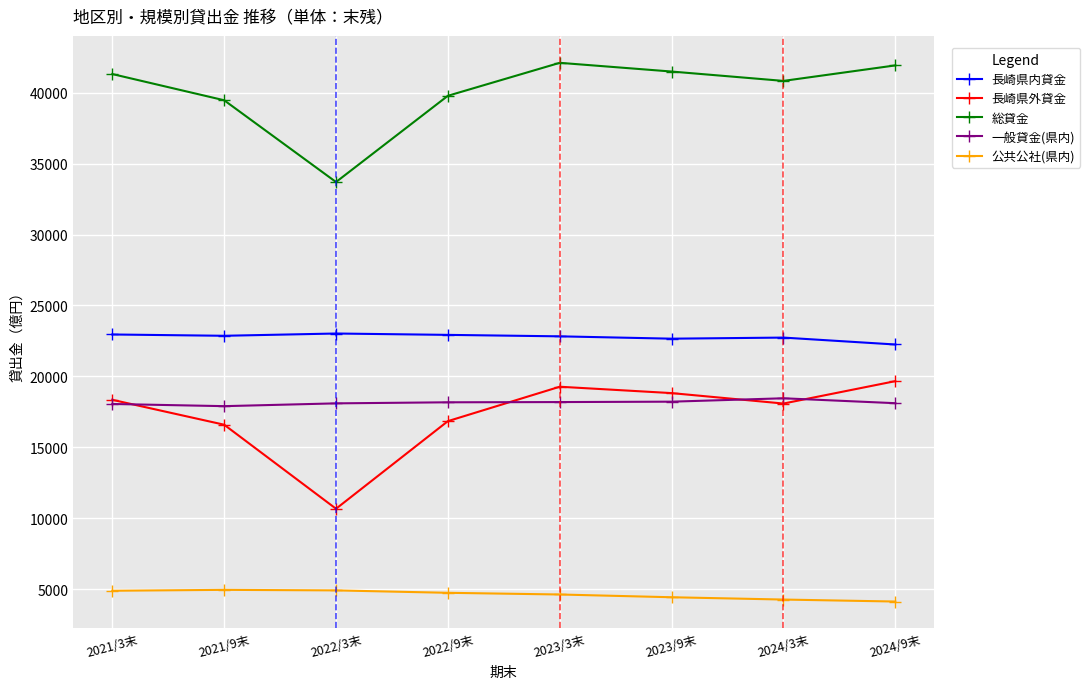

How many interior local peaks does the 長崎県外貸金 series have?

1